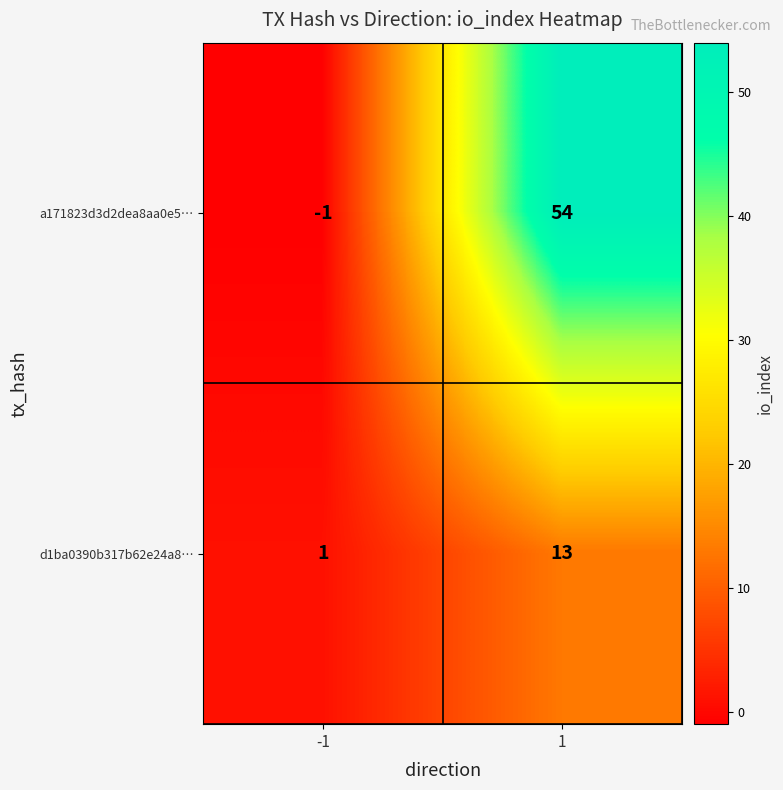

What is the difference between the d1ba0390b317b62e24a8… values at -1 and 1?

12